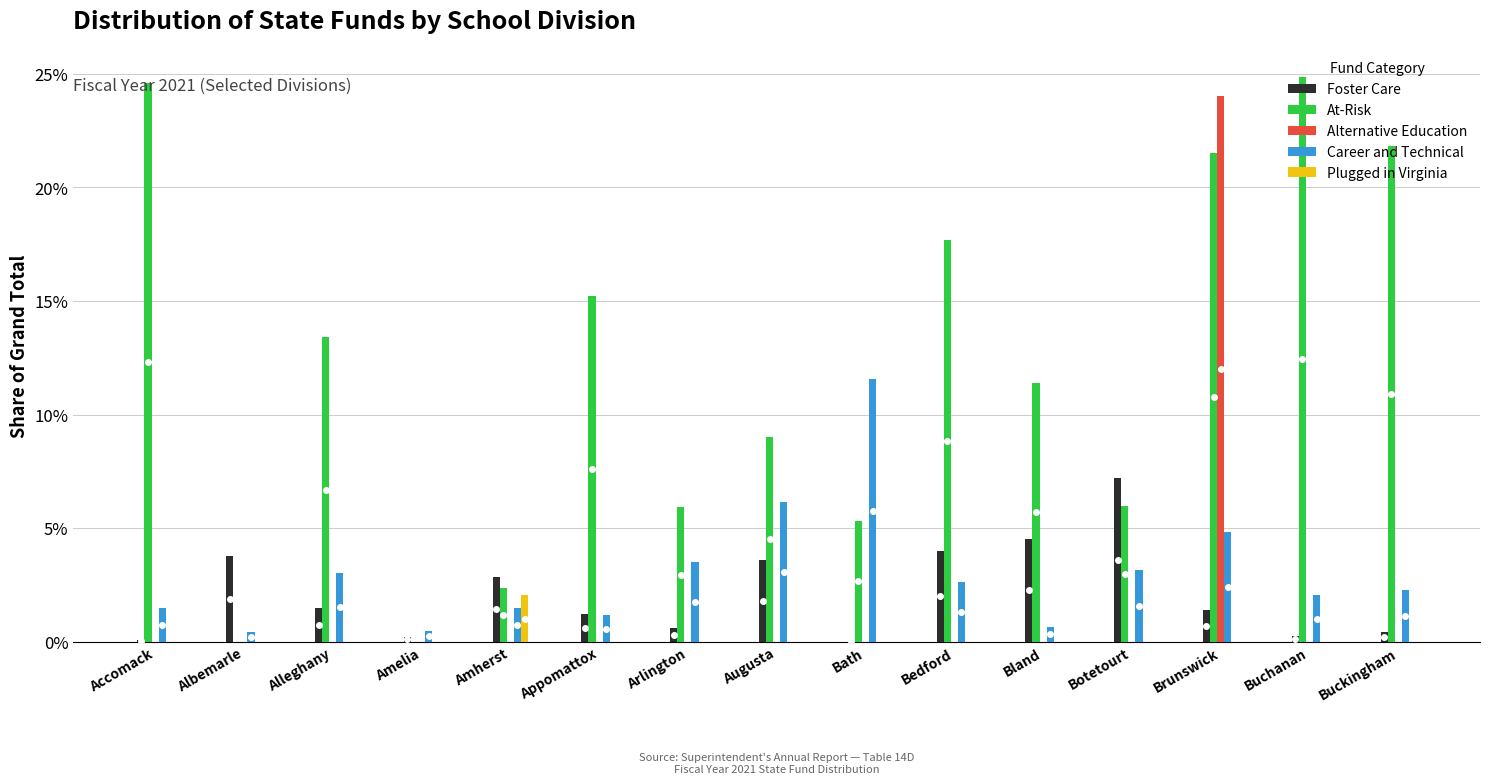

What is the sum of all Alternative Education values?

24.0